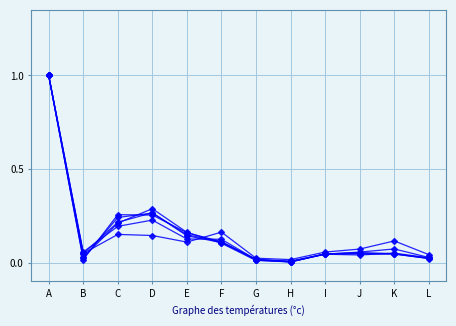

How many series are shown in this chart?

6